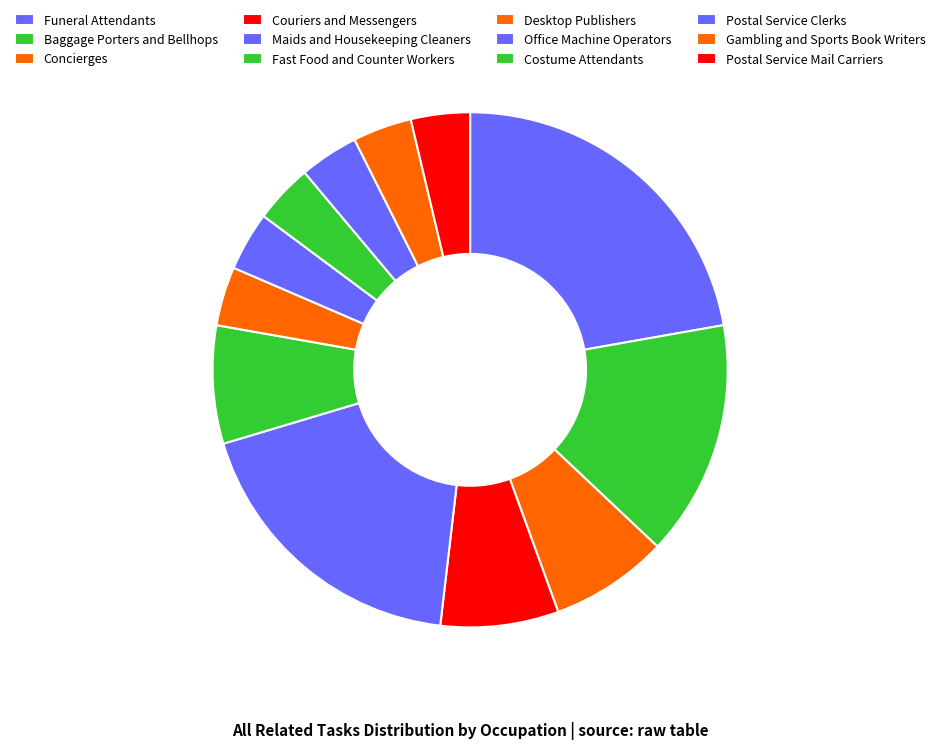

Is there a majority slice in this chart?

No